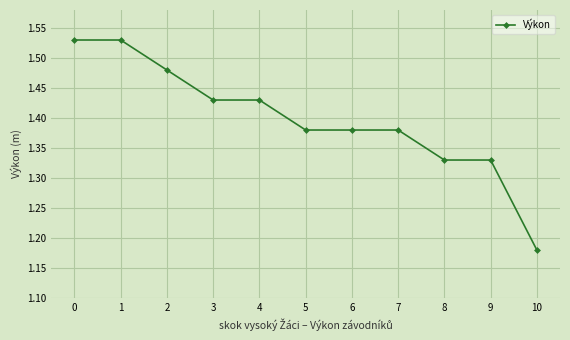

True or false: the data shows 1.0 at 4.

False